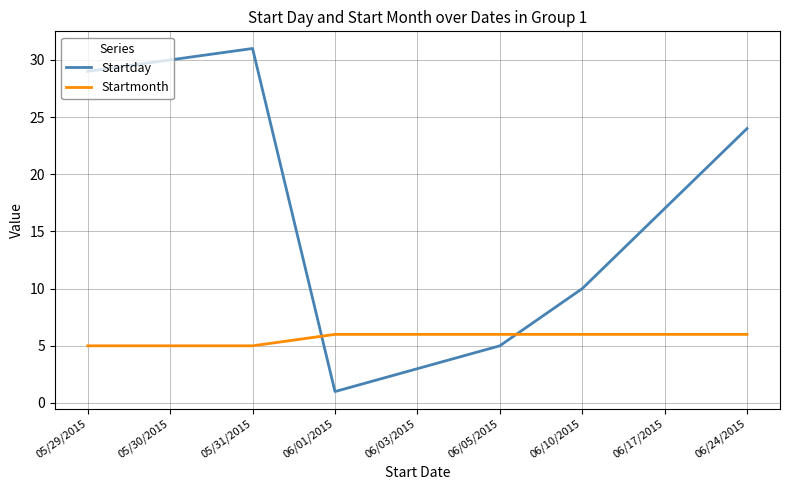

Which category has the highest value across all series?

05/31/2015